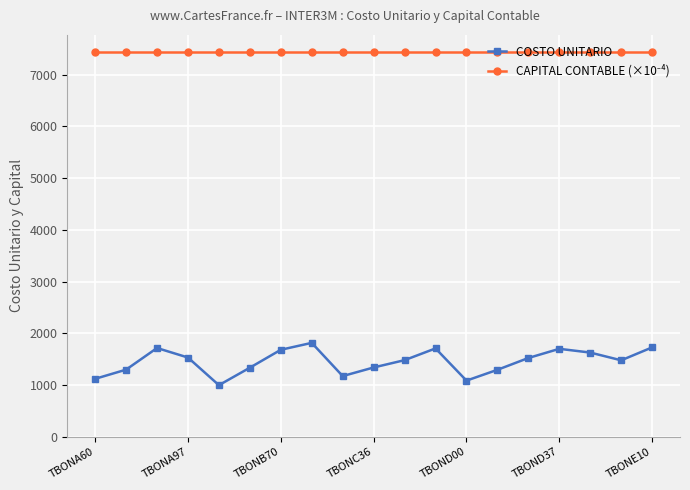

At how many categories does at least one series exceed 4480?

19